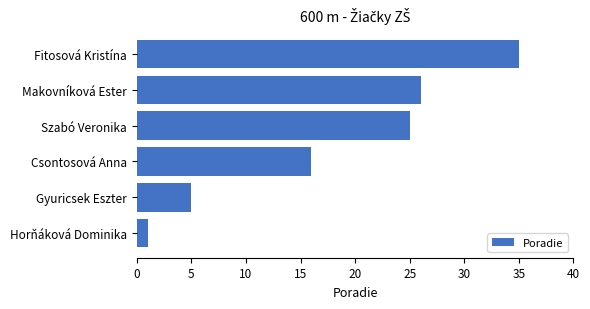

The value at Szabó Veronika is 25. True or false?

True